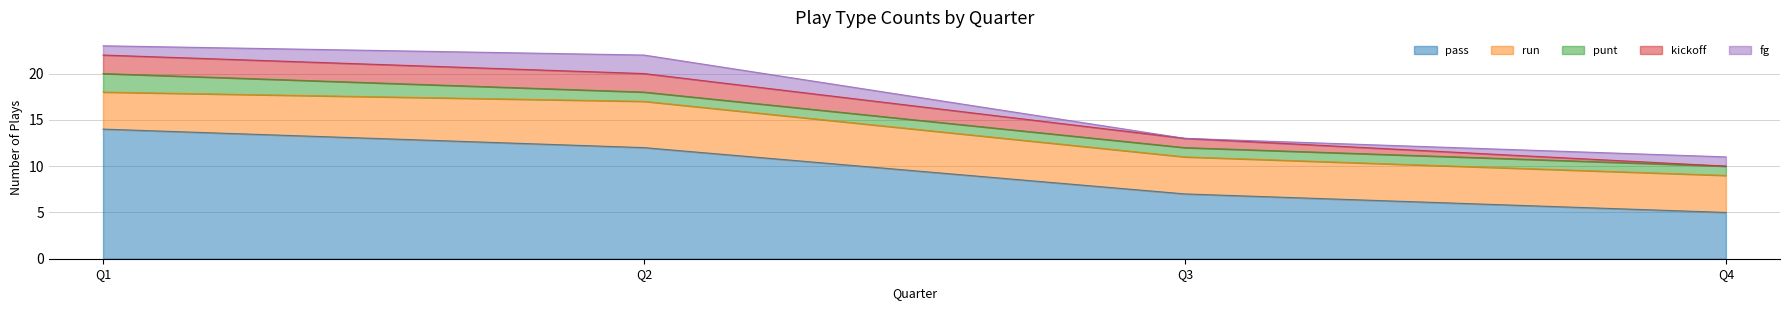

Which category has the highest value in the pass series?

Q1